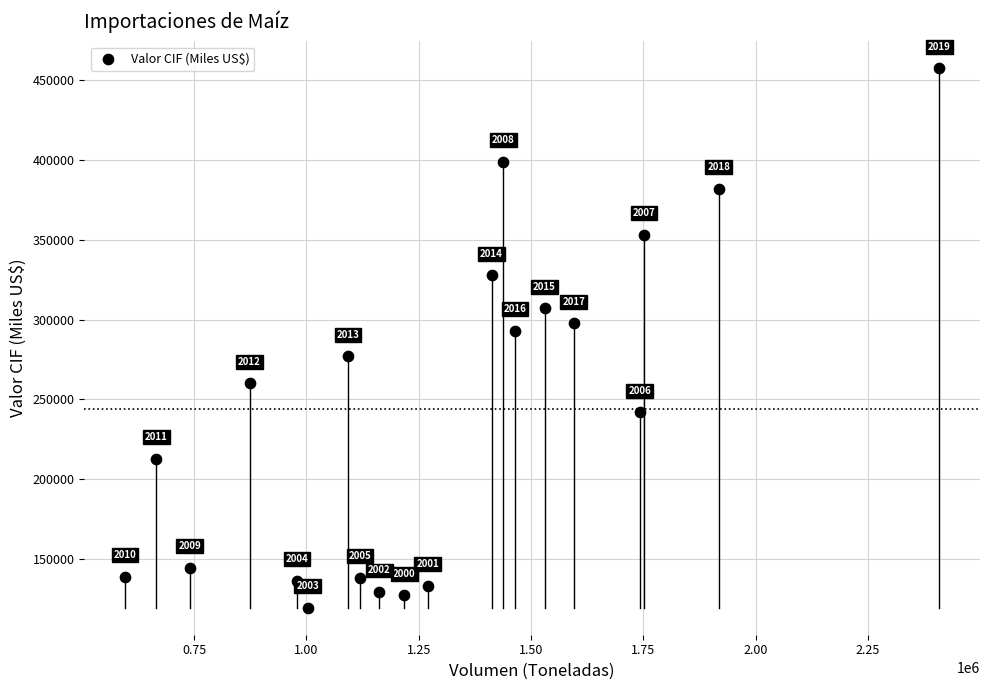

What Y value in the scatter plot is closest to 288402?

293024.9